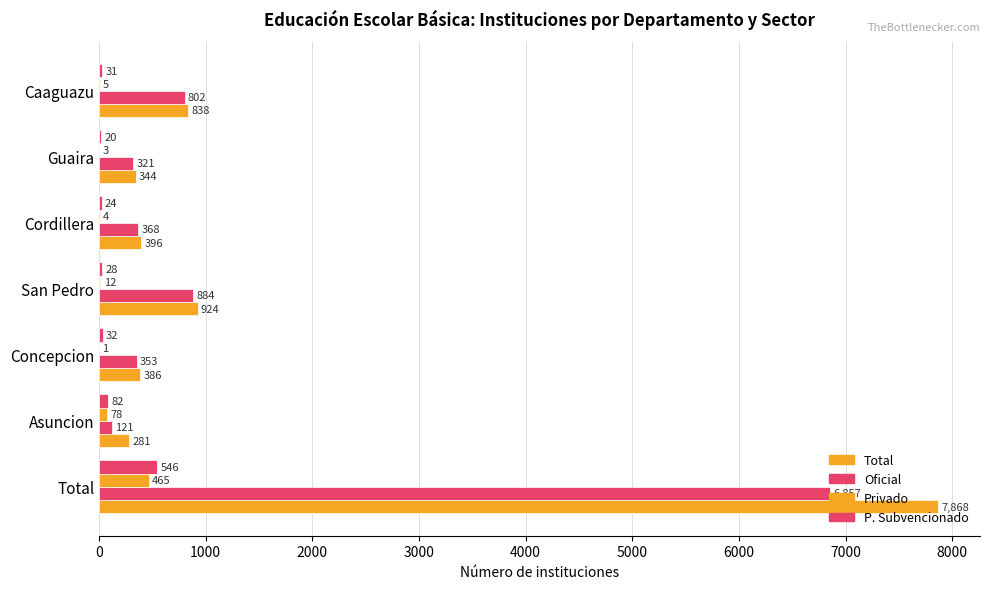

Count the number of data series in this chart.

4